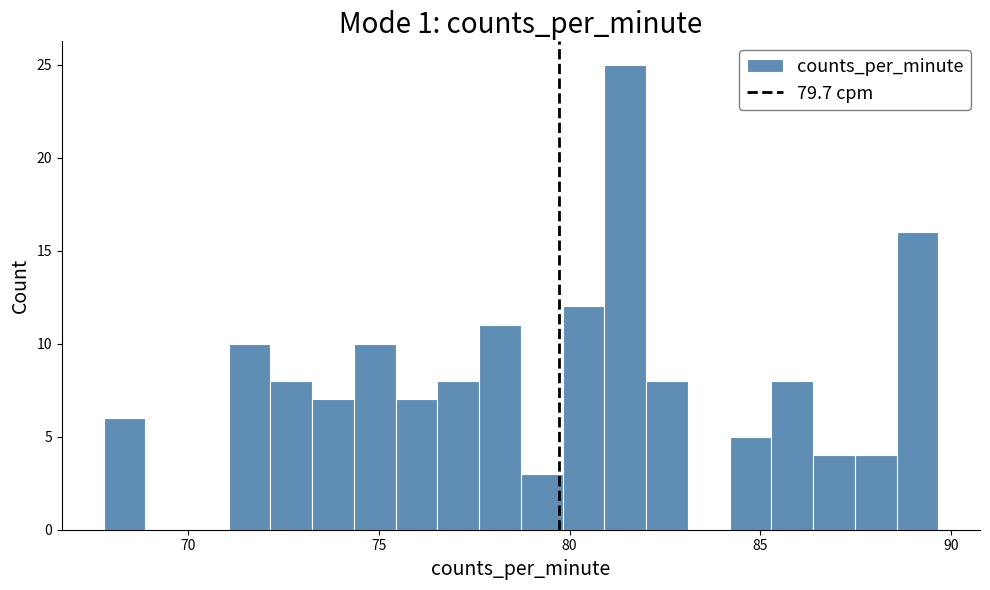

Around what value on the x-axis is the tallest bar? Give the approximate position of its centre, as read against the axis.

81.5